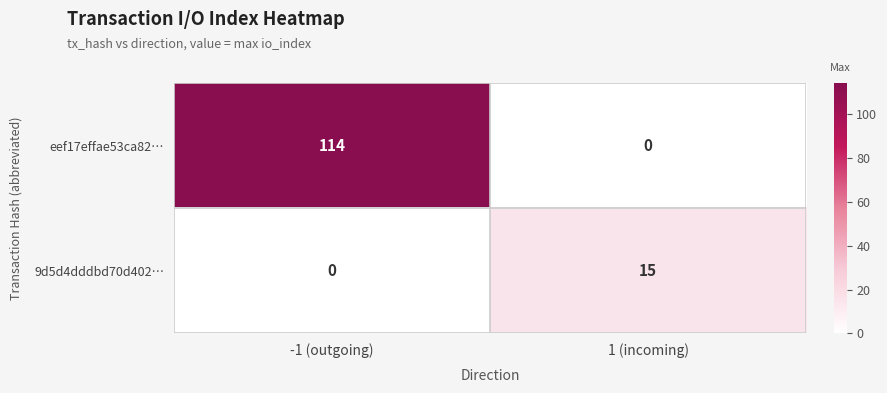

The value of 9d5d4dddbd70d402… at 1 (incoming) is 8. True or false?

False